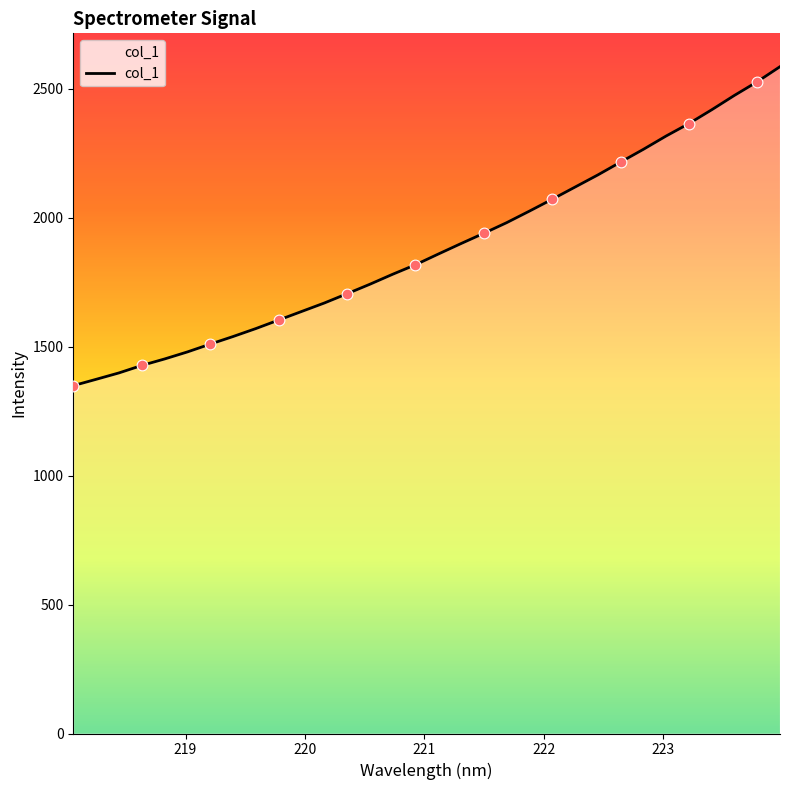

What is the difference between the maximum and minimum values?

1237.2